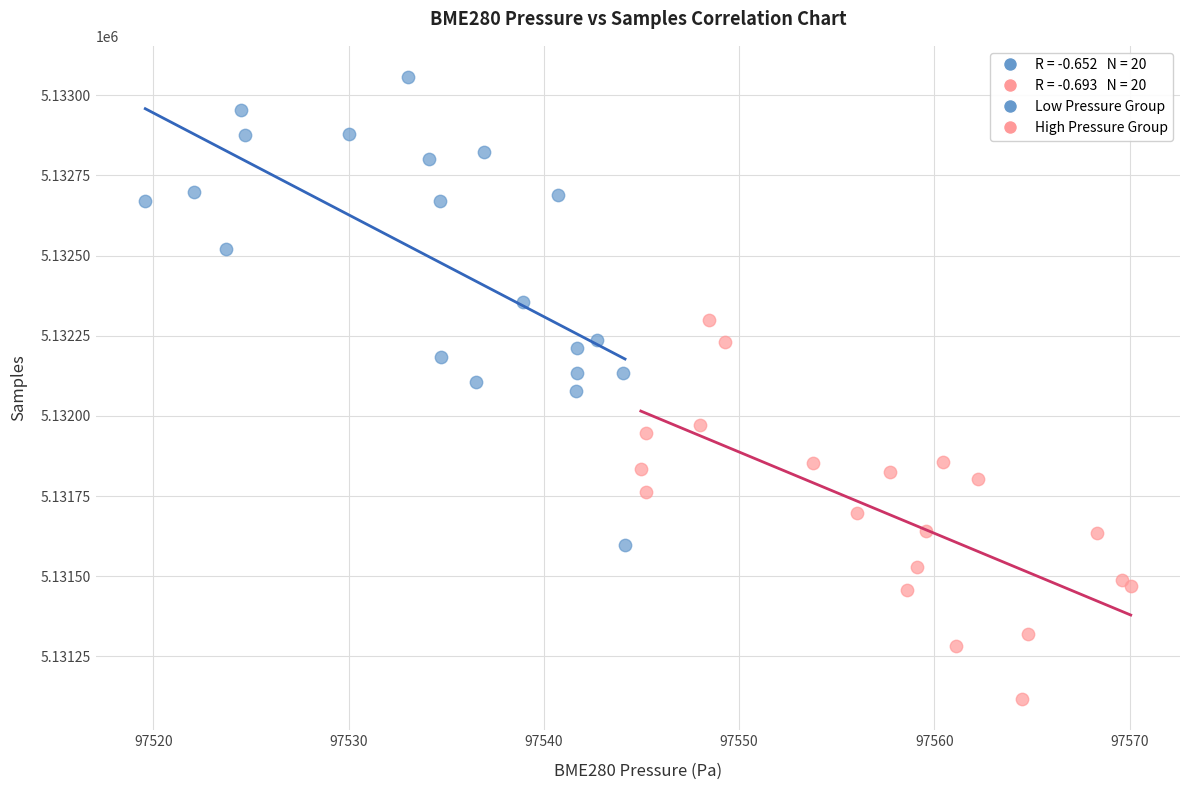

Which series has the largest Y range (max minus min)?

Low Pressure Group